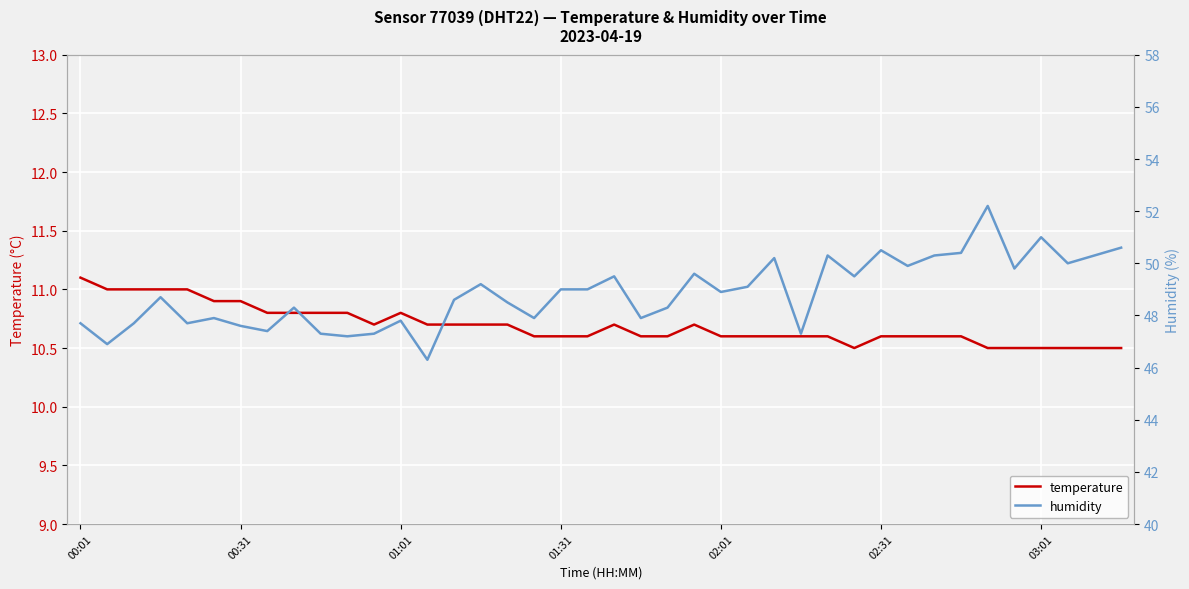

The value of humidity at 15 is 83.3. True or false?

False